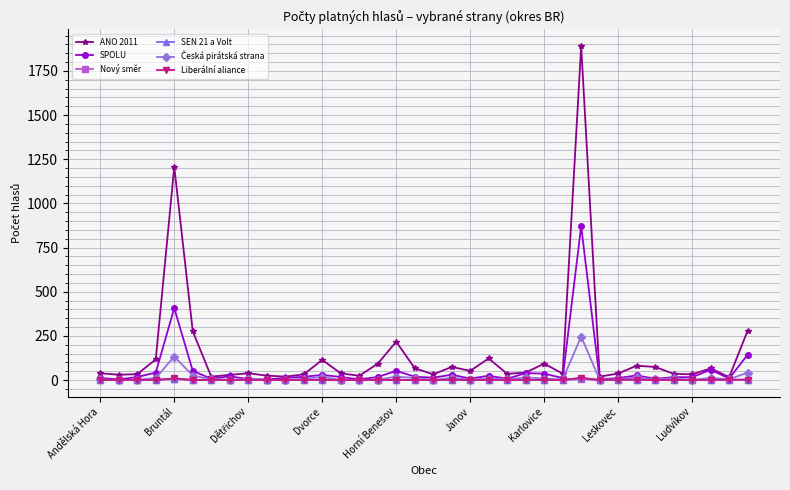

True or false: SPOLU has more than 2 points higher than both neighbors.

True